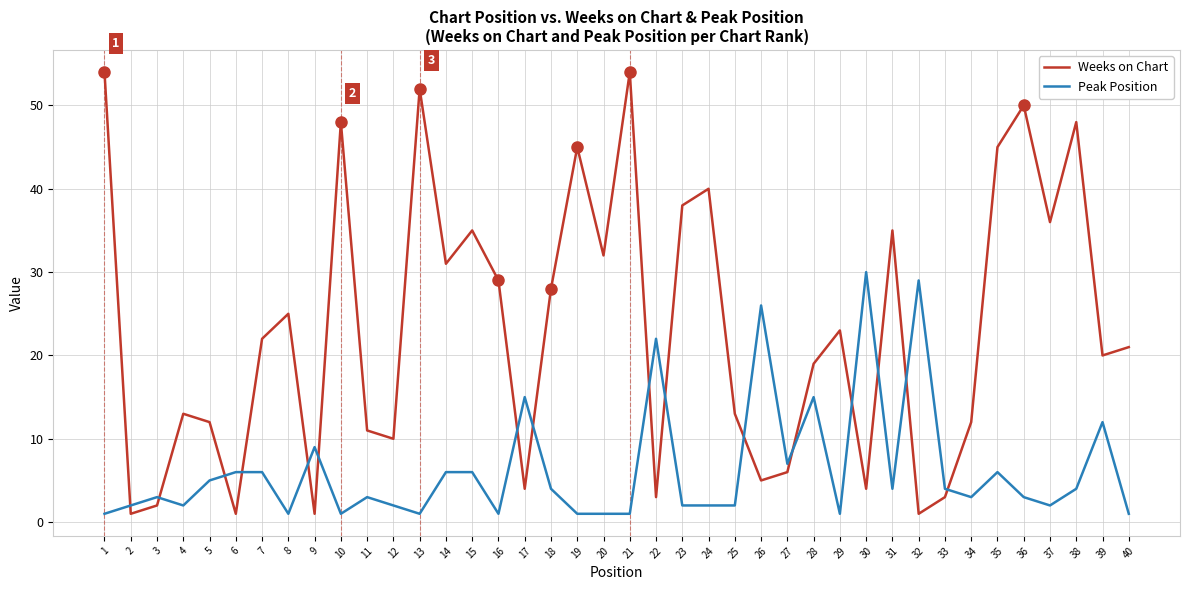

What is the sum of all Weeks on Chart values?

932